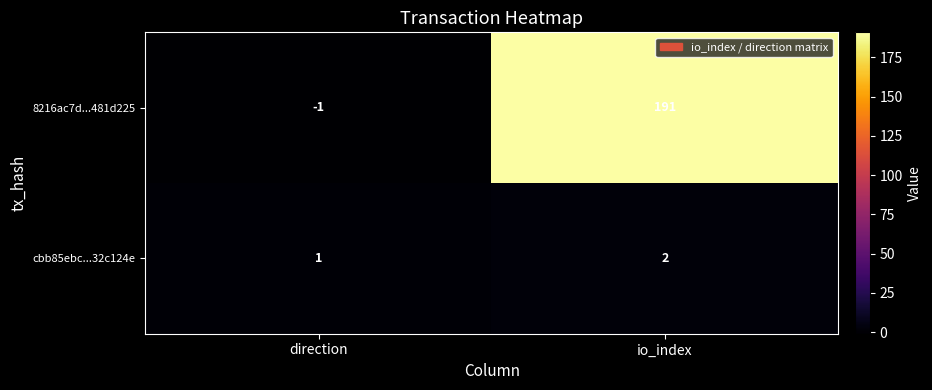

Which series has the largest range (max minus min)?

8216ac7d...481d225